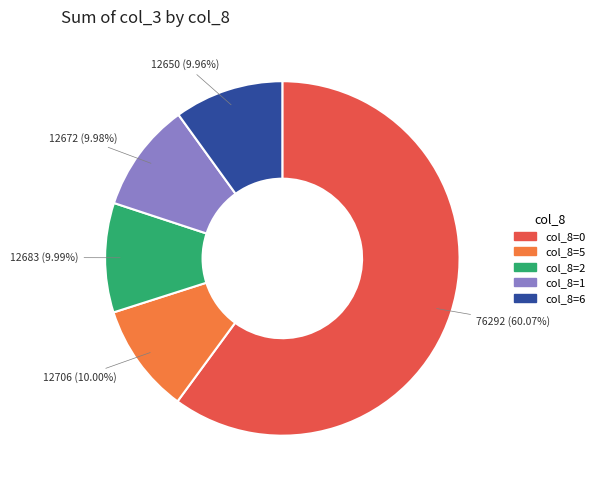

Is there a majority slice in this chart?

Yes